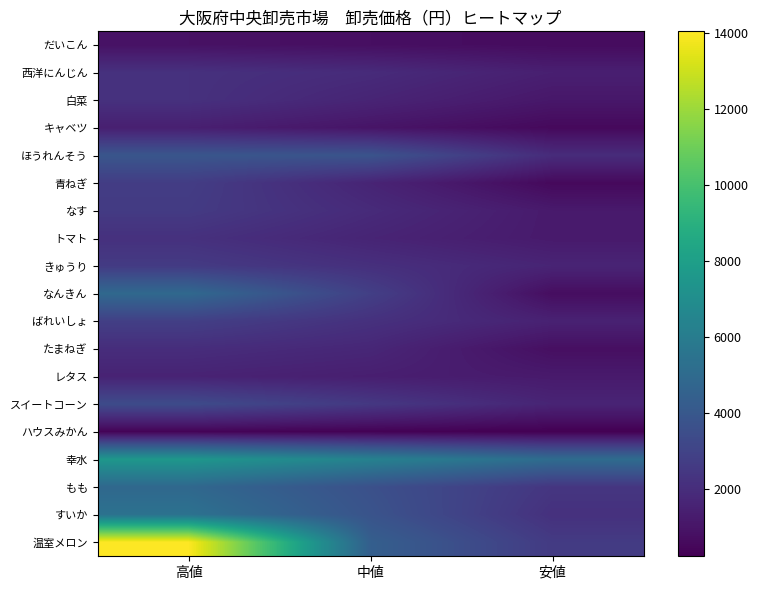

What is the total value across all series at 安値?

28350